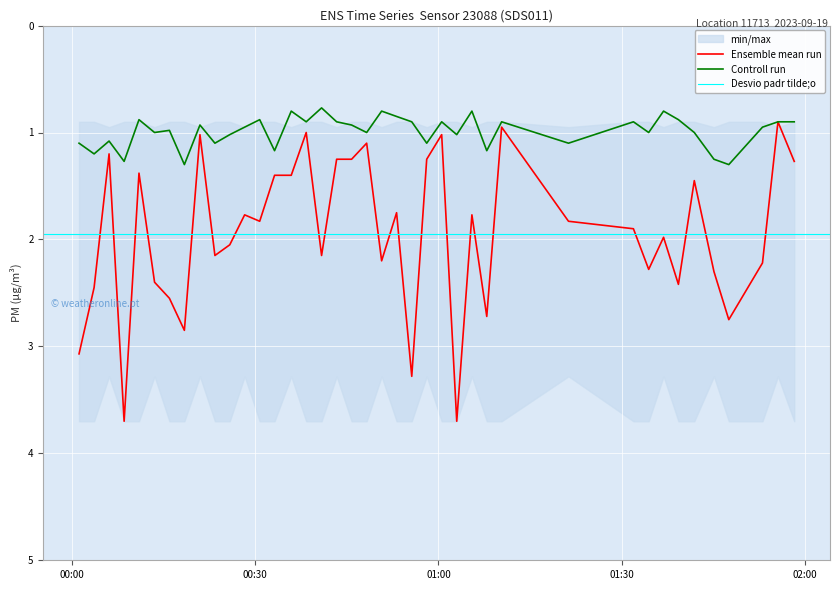

At which category is the sum across all series the highest?

2023-09-19T00:08:32